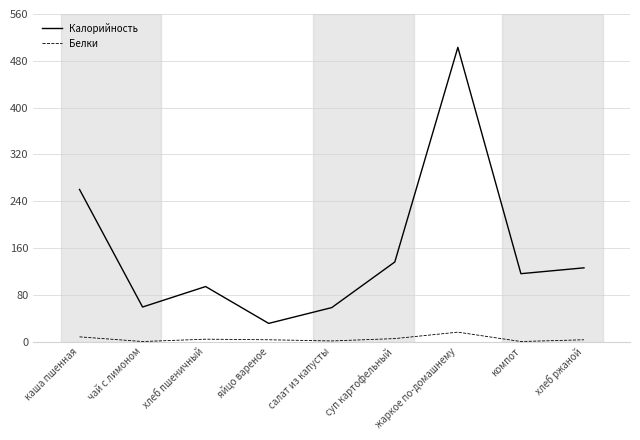

Is this an area chart (filled region under the line)?

No